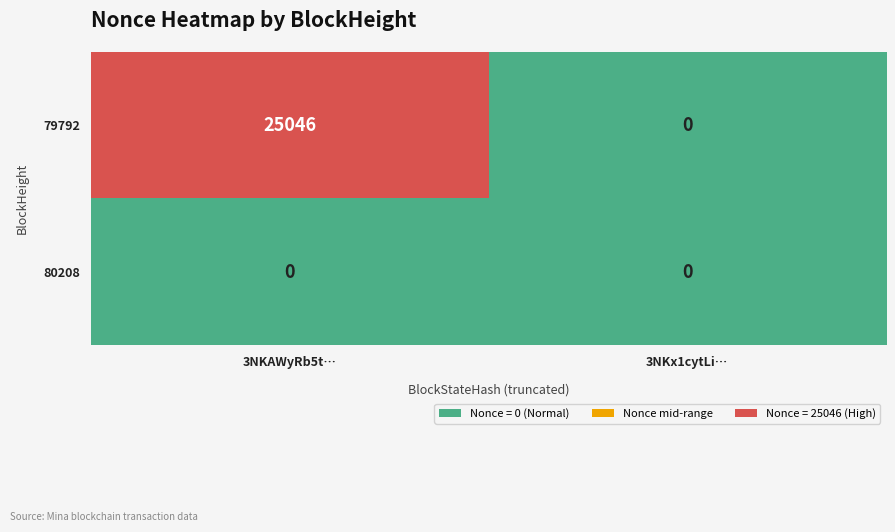

Reading left to right, extract all data points from this chart.

79792: 25046	0
80208: 0	0